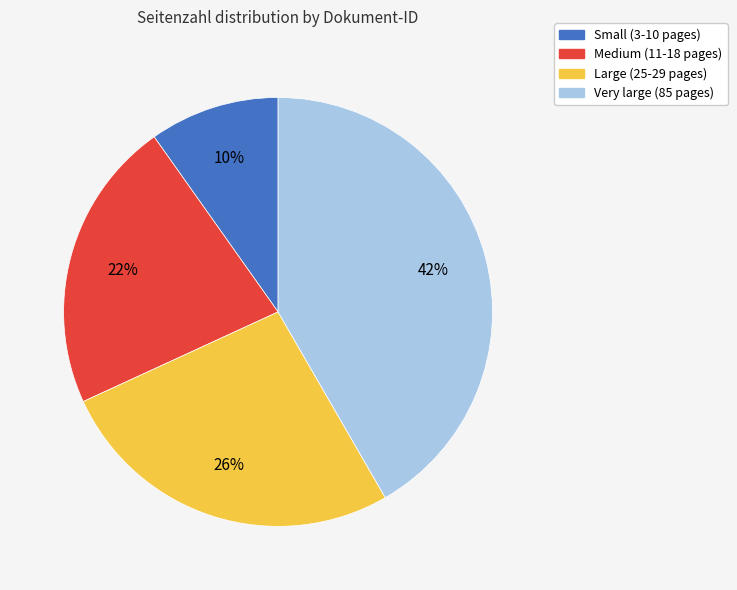

Do Very large (85 pages) and Large (25-29 pages) together represent more than half of the pie?

Yes